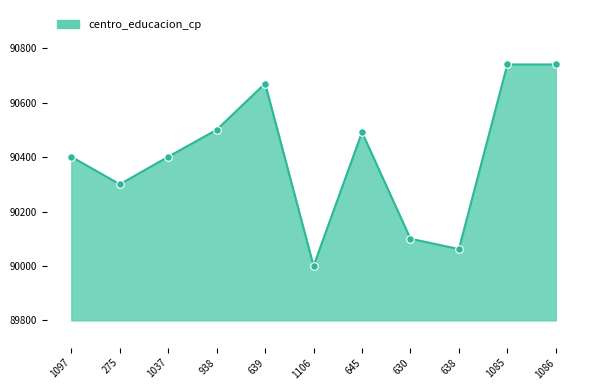

What is the ratio of the value at 1086 to the value at 639?

1.0